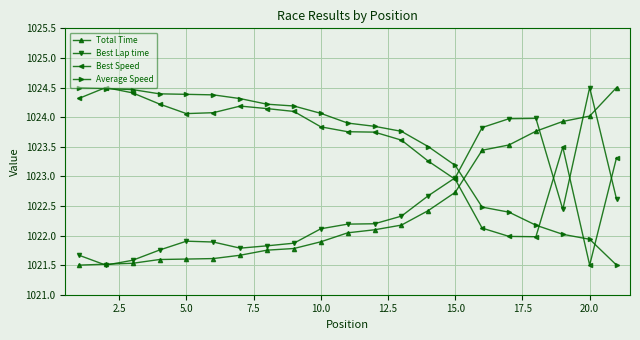

What is the value of the Best Lap time point at the 17th from the left?

1024.0